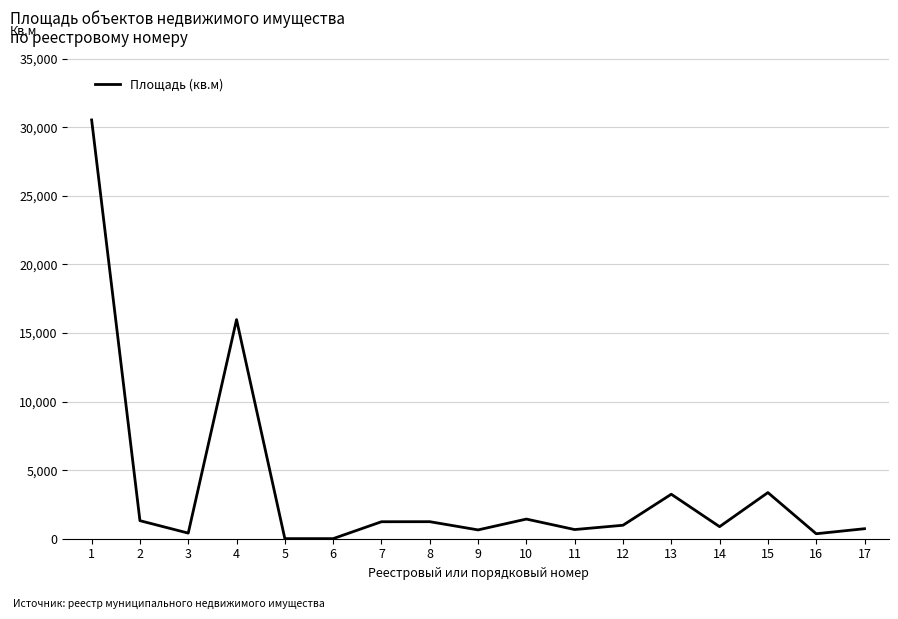

What is the greatest value displayed?

30540